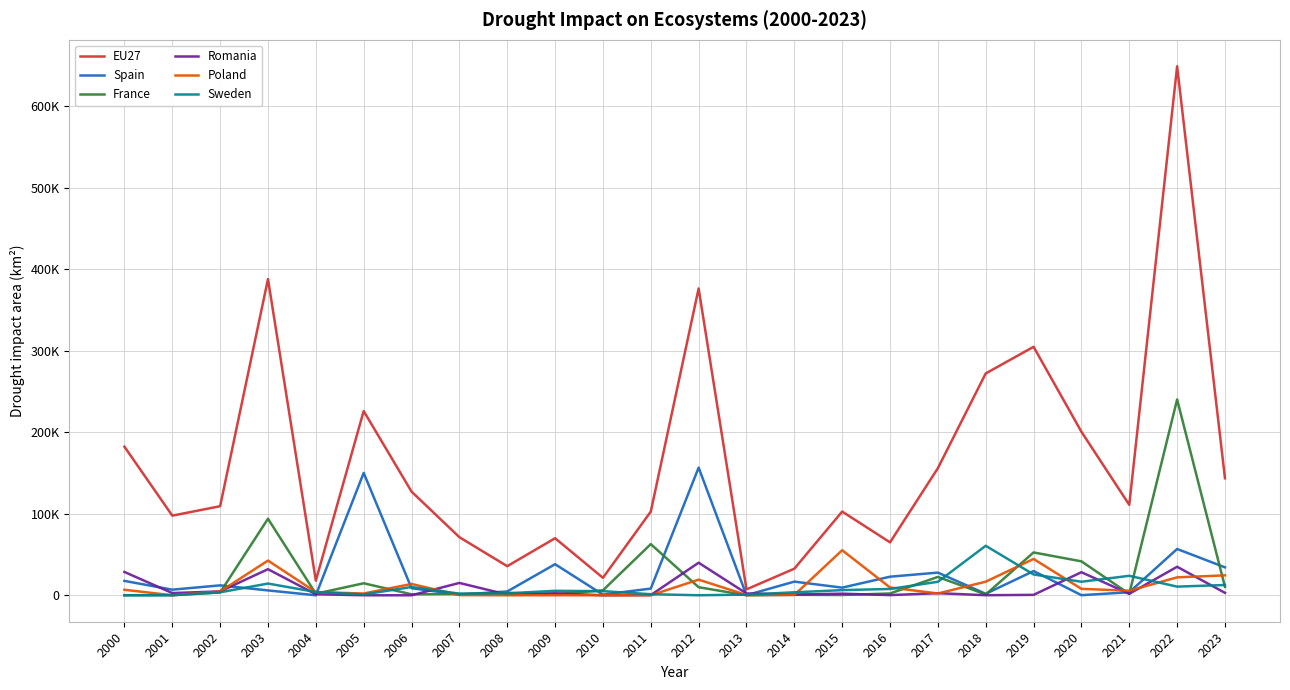

Reading right to left, list all the values displayed in this chart.

EU27: 143500.3	648748.6	110909.9	200526.1	304706.1	272066.9	155868.7	64887.0	102688.2	32601.5	7234.5	376274.6	102608.0	21421.8	69972.1	35693.4	71243.7	127152.2	225925.1	17931.0	387792.6	109239.4	97656.2	182232.2
Spain: 34266.0	56776.0	3725.0	134.0	29704.0	1801.0	27812.0	22788.0	9365.0	16744.0	113.0	156589.0	8221.0	779.0	38108.0	4660.0	851.0	8673.0	150095.0	19.0	5970.0	12161.0	6874.0	17631.0
France: 10368.0	240140.0	1700.0	41617.0	52533.0	977.0	22530.0	2212.0	346.0	564.0	0.0	9885.0	62740.0	6047.0	1280.0	2939.0	1529.0	1183.0	14731.0	1938.0	93871.0	3420.0	275.0	69.0
Romania: 2982.0	34971.0	1815.0	28295.0	519.0	85.0	2565.0	211.0	1975.0	906.0	2247.0	39937.0	244.0	0.0	2480.0	845.0	15143.0	1.0	0.0	1275.0	31990.0	4778.0	2726.0	28602.0
Poland: 24459.0	21987.0	5602.0	7903.0	44565.0	16679.0	2207.0	9572.0	55247.0	370.0	328.0	19155.0	0.0	8.0	28.0	0.0	229.0	13887.0	2159.0	3933.0	42568.0	4640.0	23.0	6753.0
Sweden: 12602.0	10625.0	23885.0	16605.0	25535.0	60702.0	16569.0	7760.0	6330.0	3671.0	794.0	45.0	1329.0	5065.0	5478.0	2395.0	1962.0	10126.0	1030.0	4029.0	14376.0	3649.0	16.0	31.0